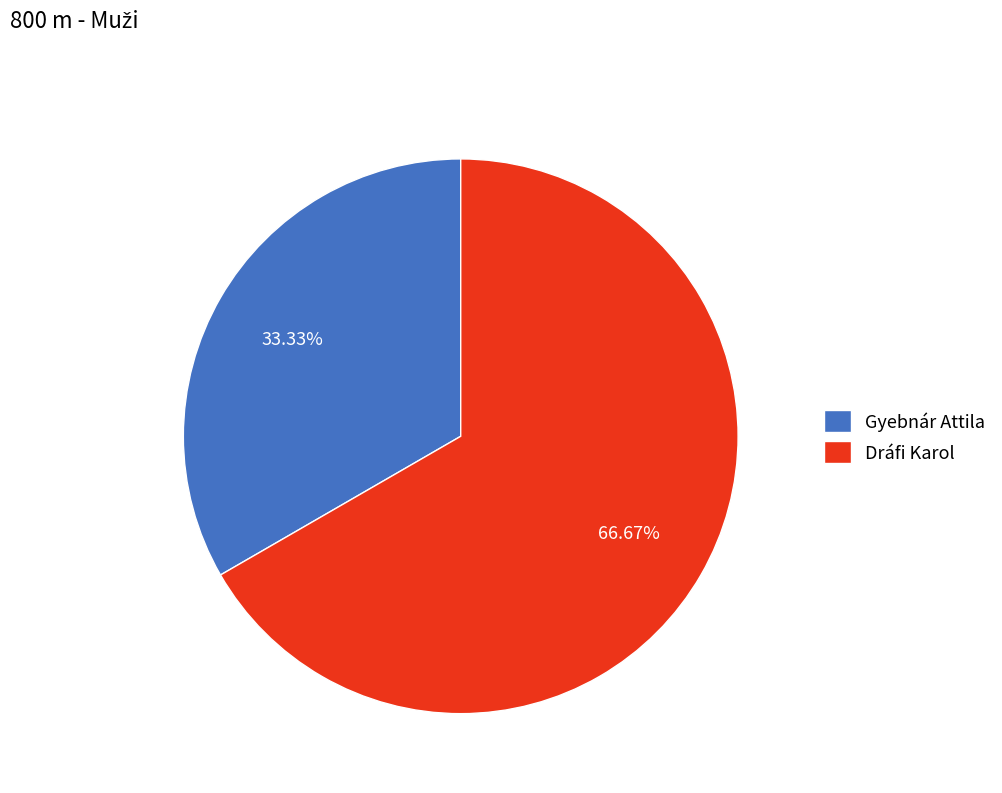

What is the ratio of the value at Gyebnár Attila to the value at Dráfi Karol?

0.5